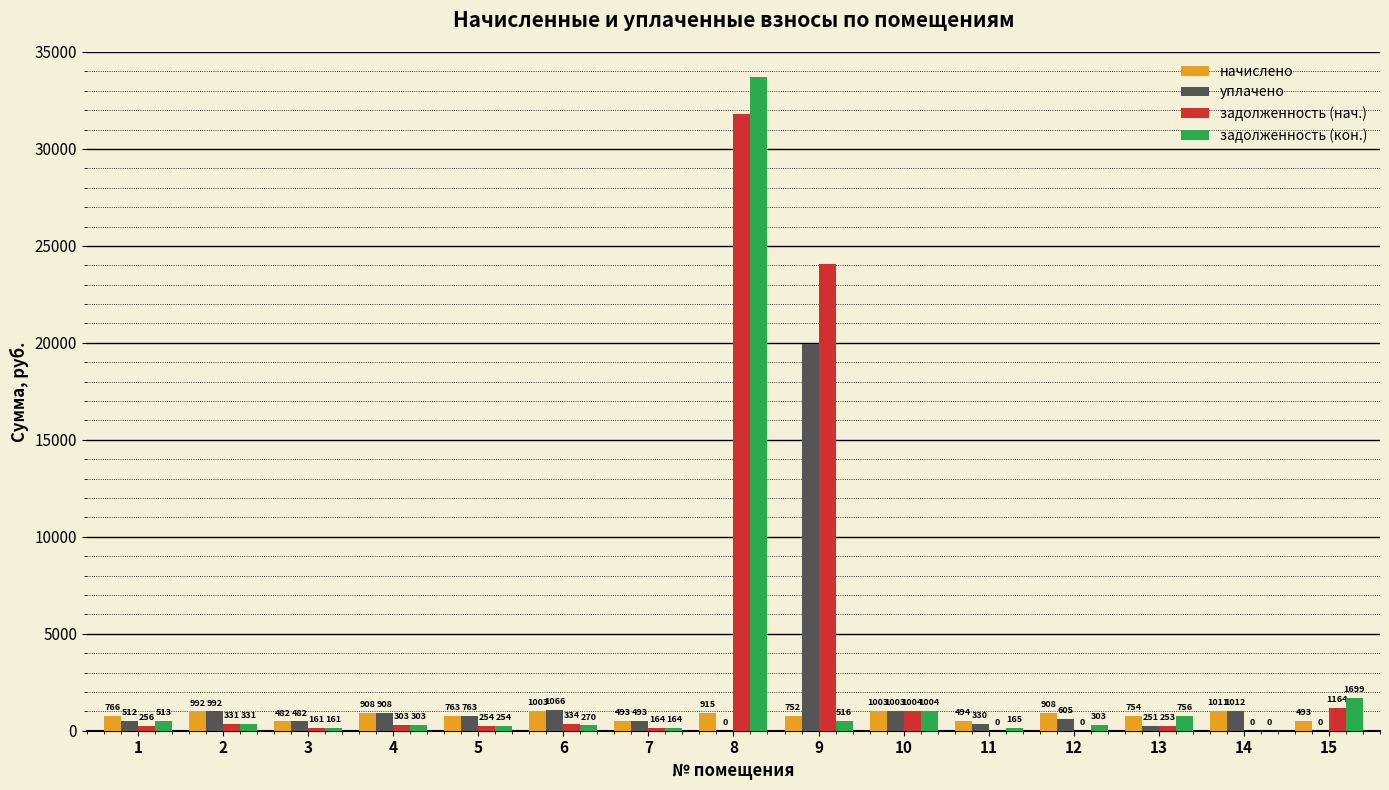

Are the bars grouped side by side (vs. stacked)?

Yes